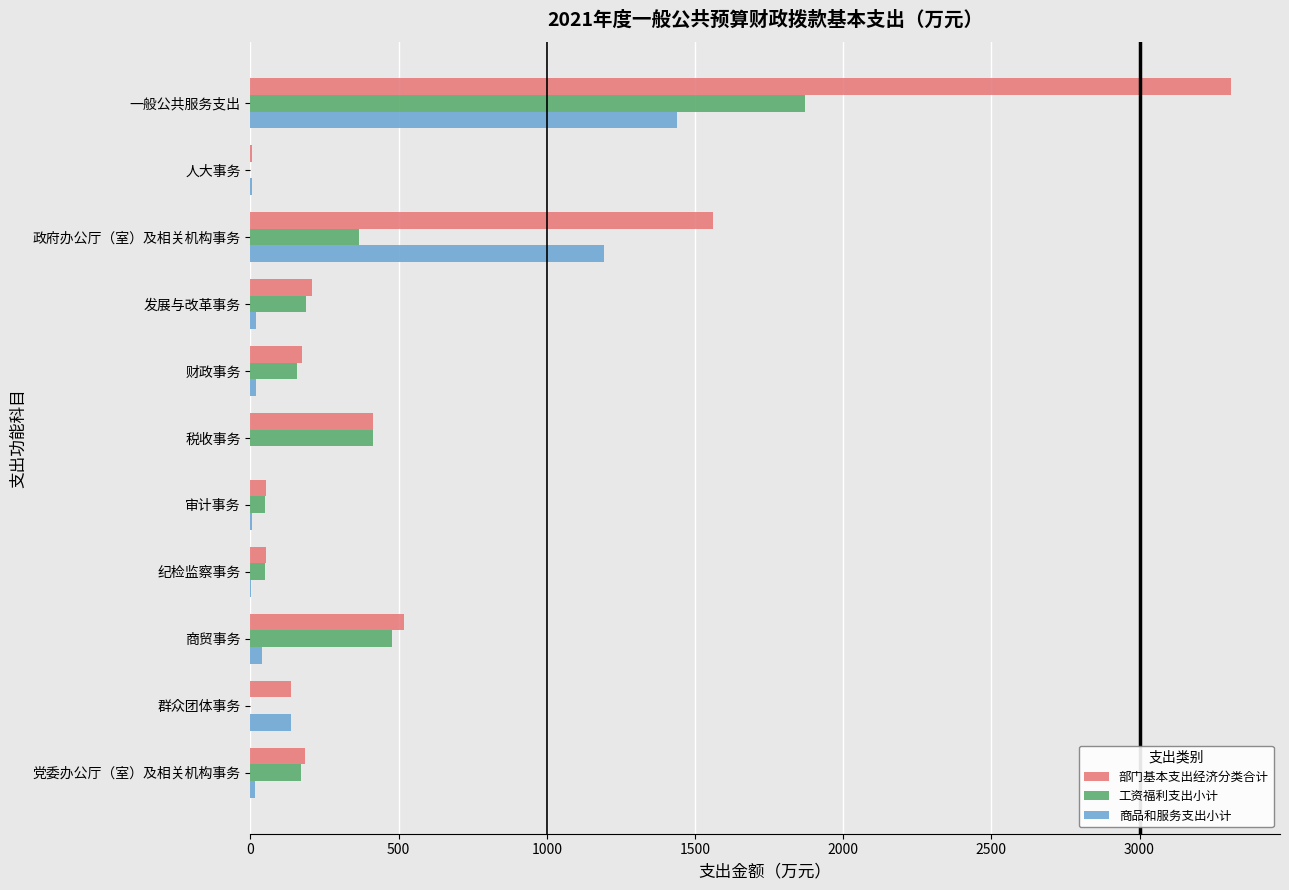

What is the highest value of the 部门基本支出经济分类合计 series?

3308.6